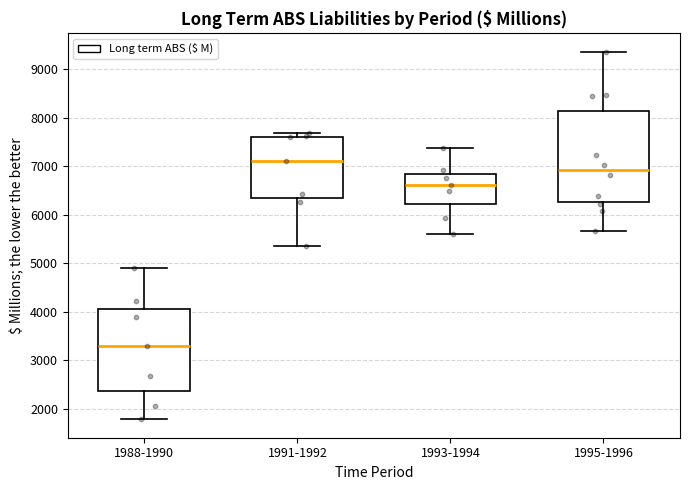

Which box's median line is the lowest?

1988-1990